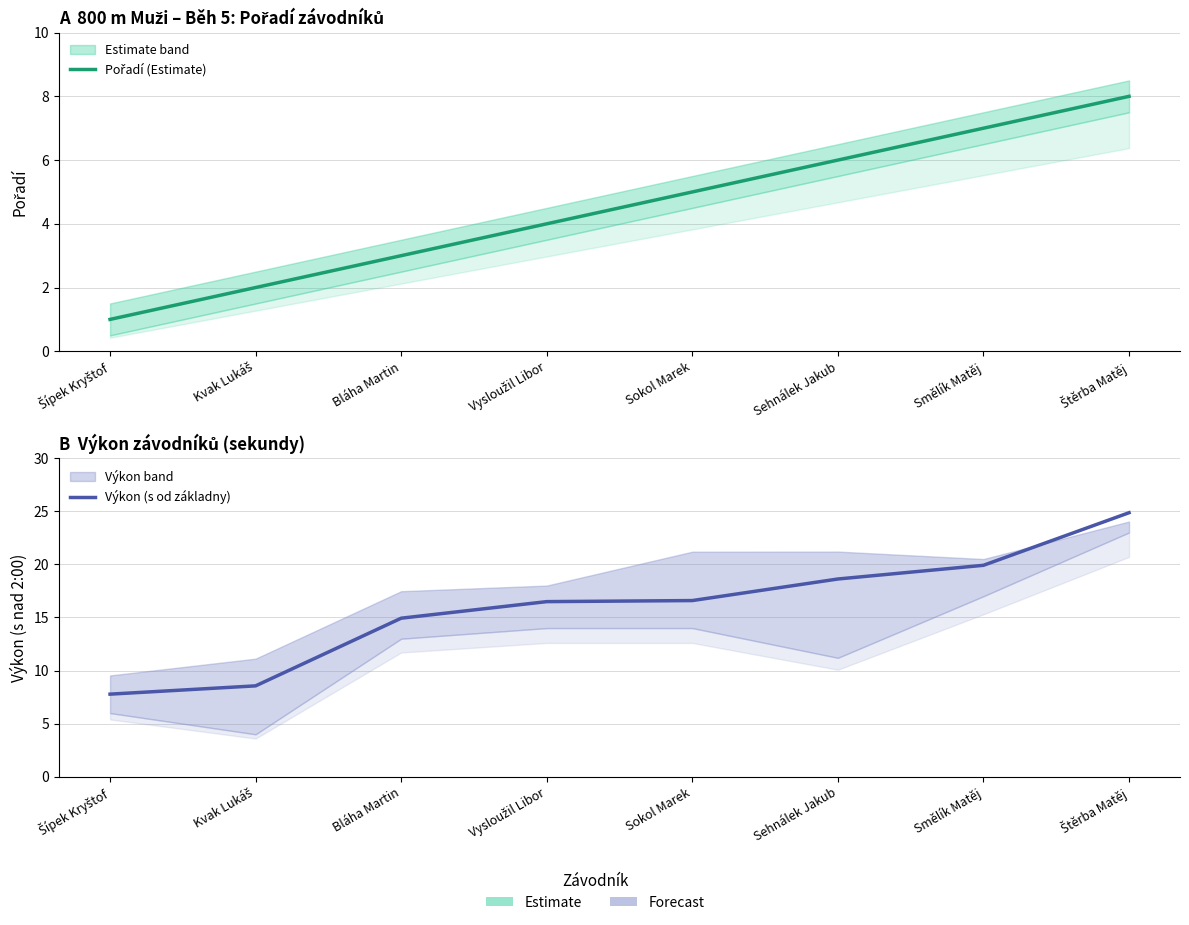

Reading left to right, transcribe all the data shown in this chart.

Pořadí (Estimate): 1.0	2.0	3.0	4.0	5.0	6.0	7.0	8.0
Výkon (s od základny): 7.8	8.6	14.9	16.5	16.6	18.6	19.9	24.9